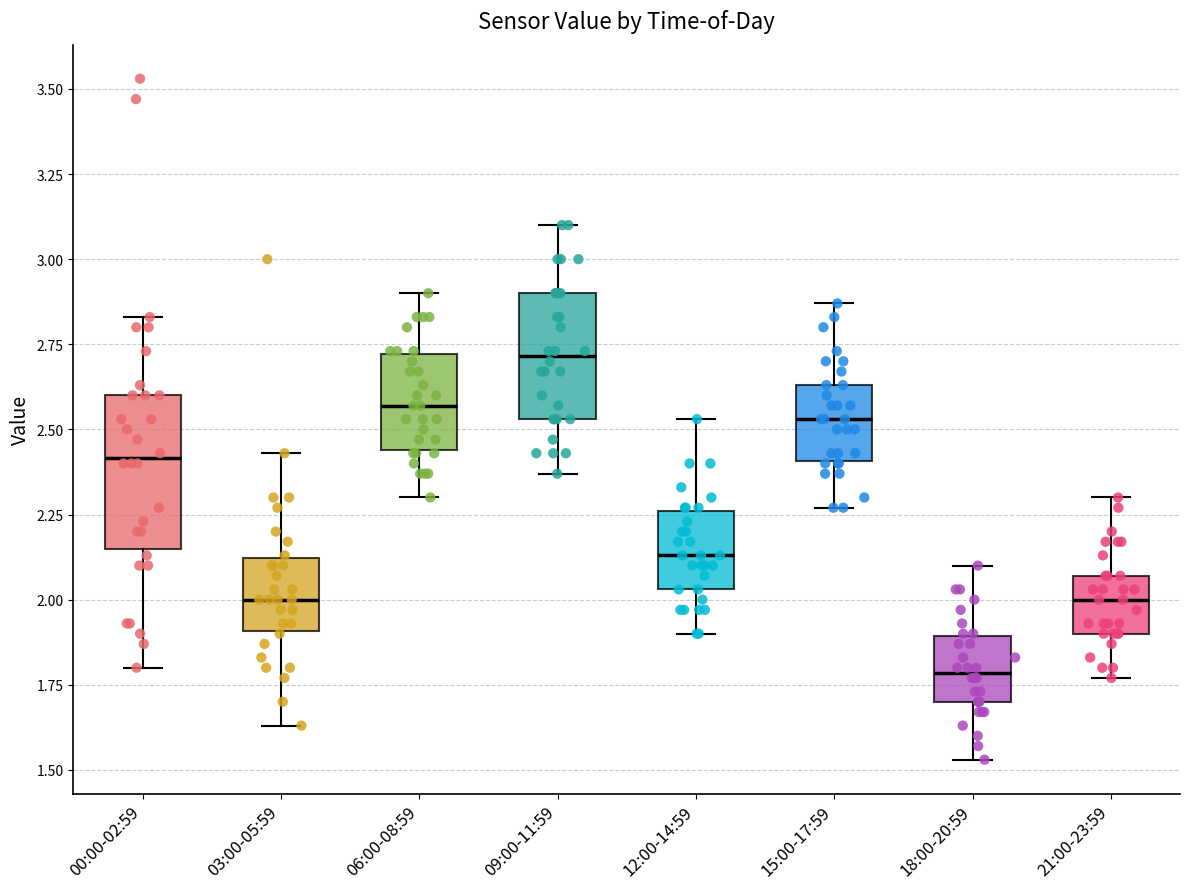

Which box is the tallest, from its lower edge to its upper edge?

00:00-02:59